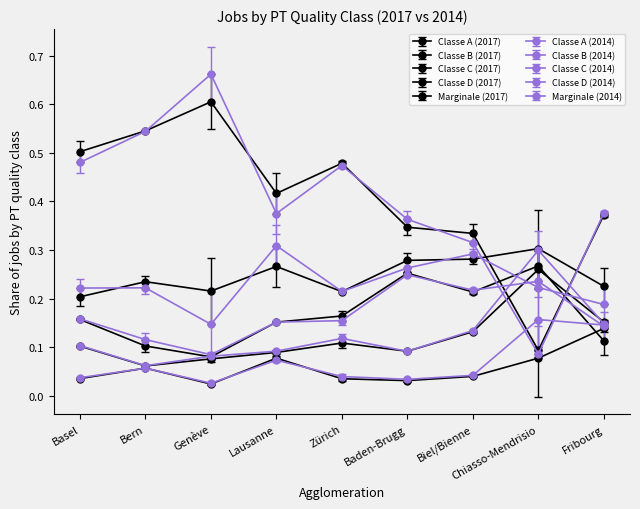

Rank the series at Lausanne from lowest to highest value.

Marginale (2017), Classe D (2017), Classe C (2017), Classe B (2017), Classe A (2017)